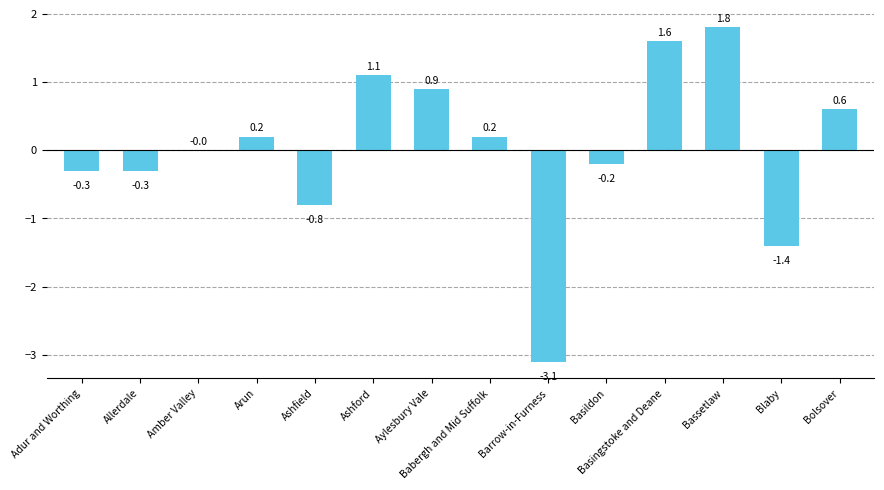

True or false: the data shows 0.2 at Babergh and Mid Suffolk.

True